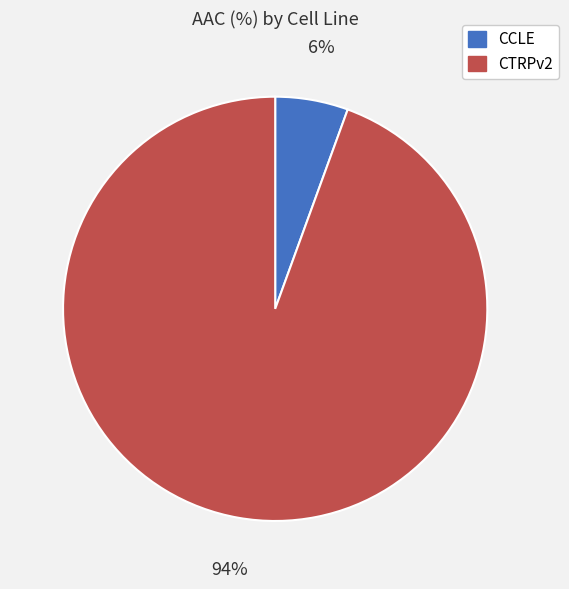

To the nearest percent, what is the average slice percentage?

50%